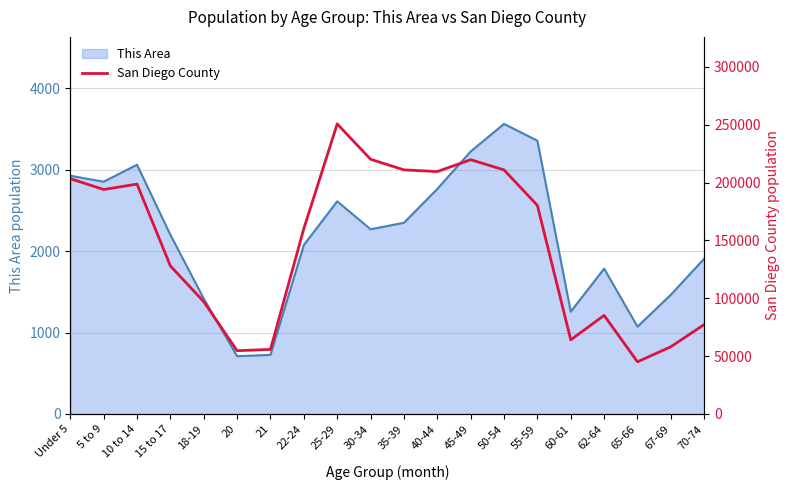

True or false: the data shows 55795 at 21.

True